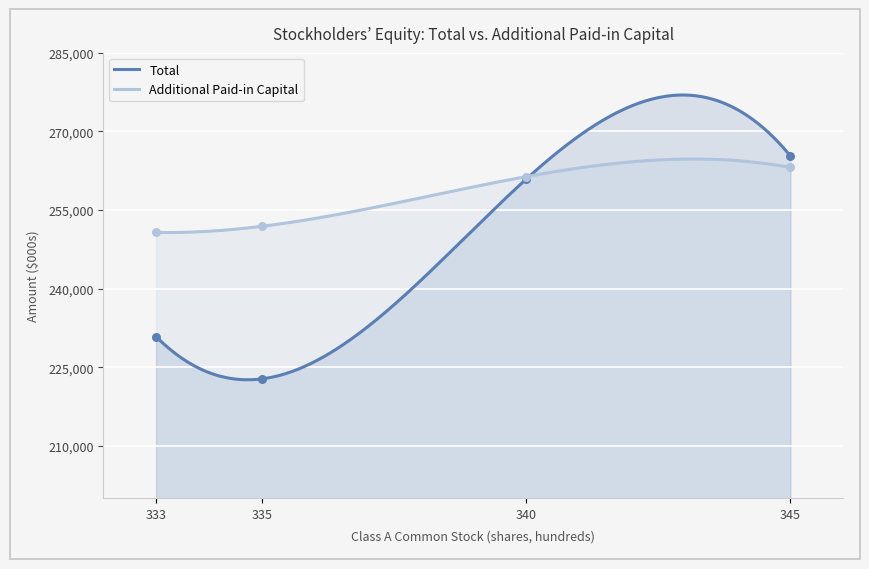

At how many categories does at least one series exceed 237761?

4